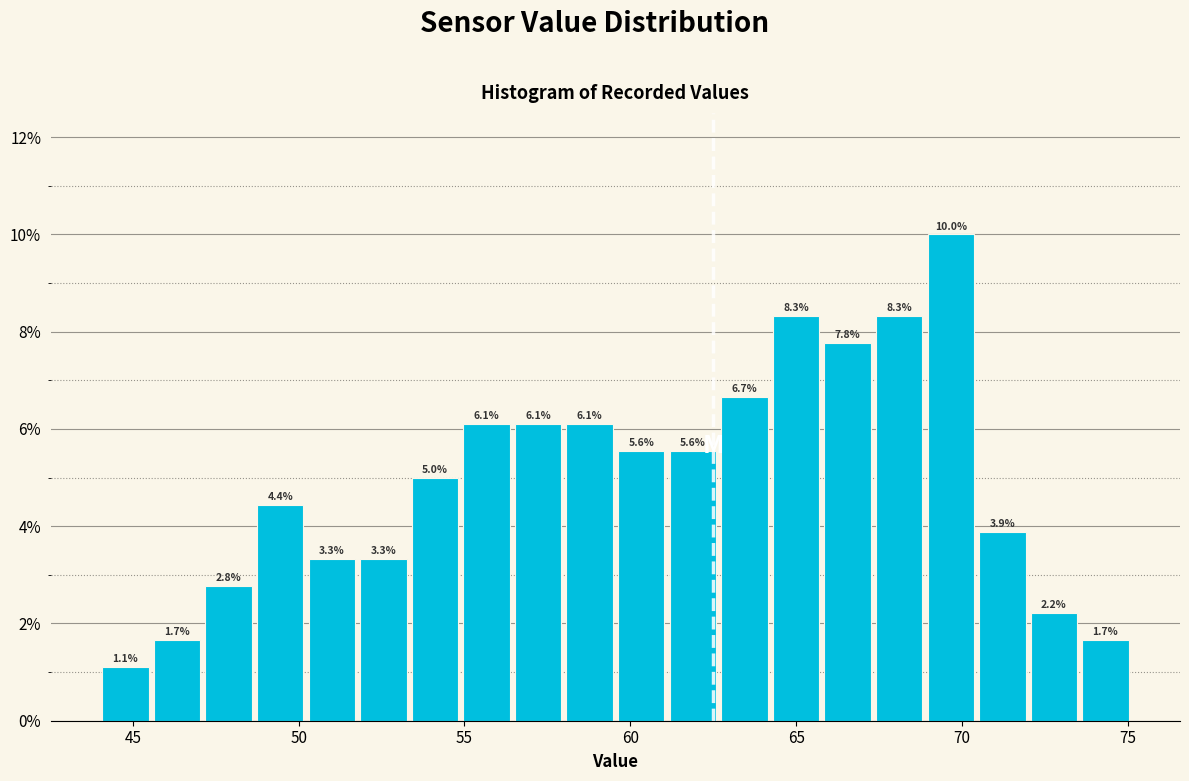

Read against the x-axis, roughly where is the centre of the tallest bar?

69.5